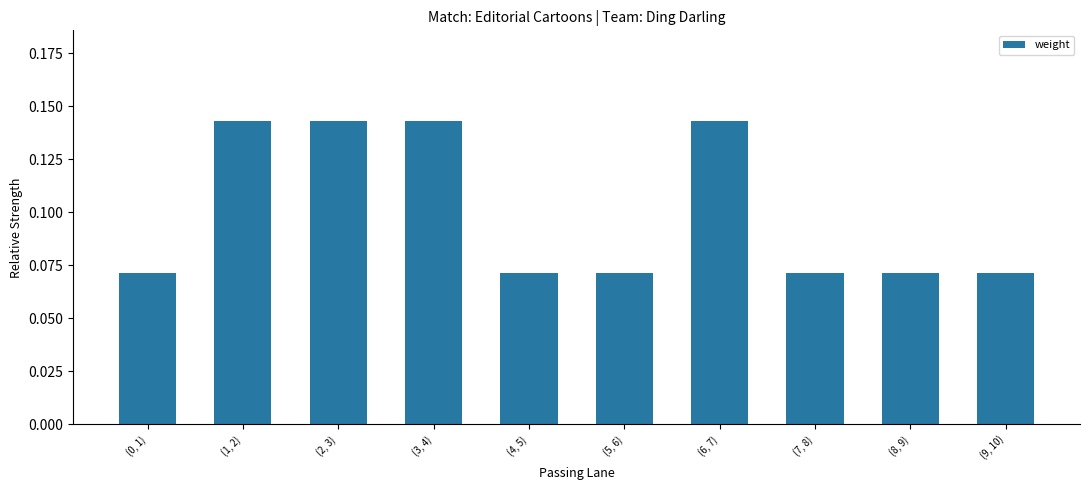

What is the change in value from (0, 1) to (6, 7)?

+0.1